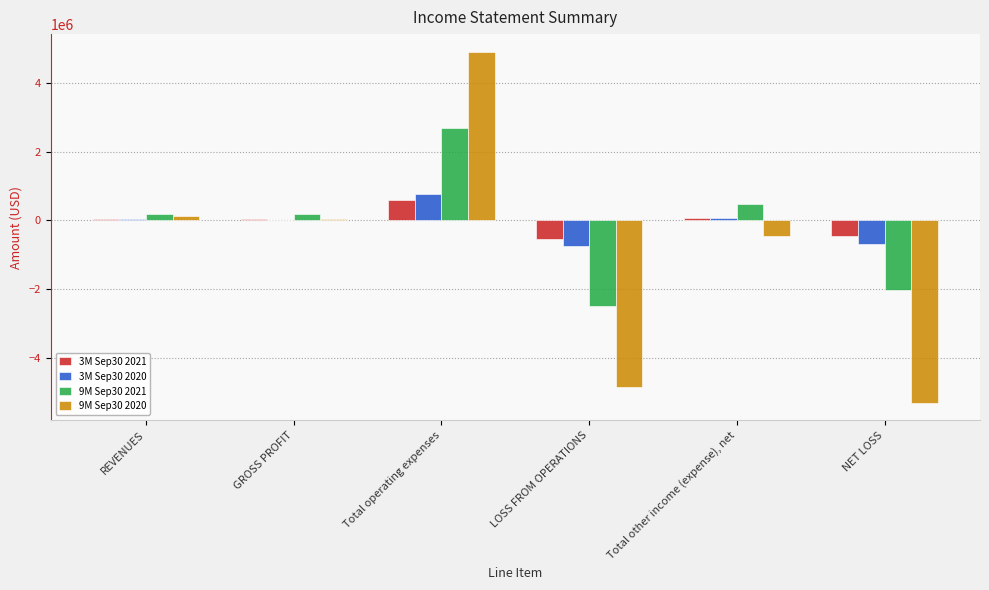

What is the greatest value displayed?

4904386